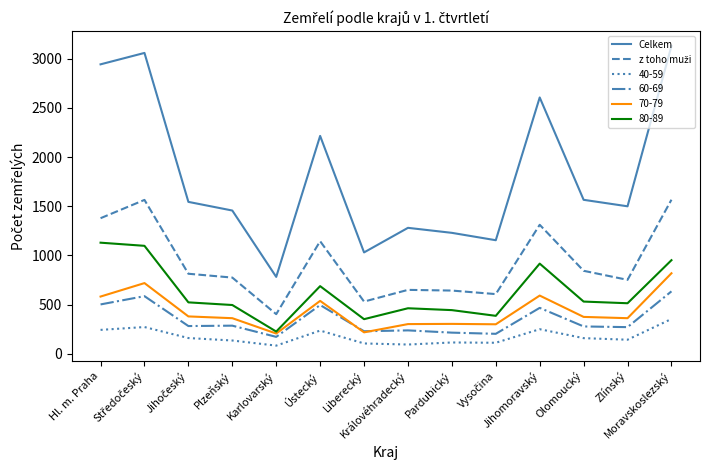

What is the greatest value displayed?

3130